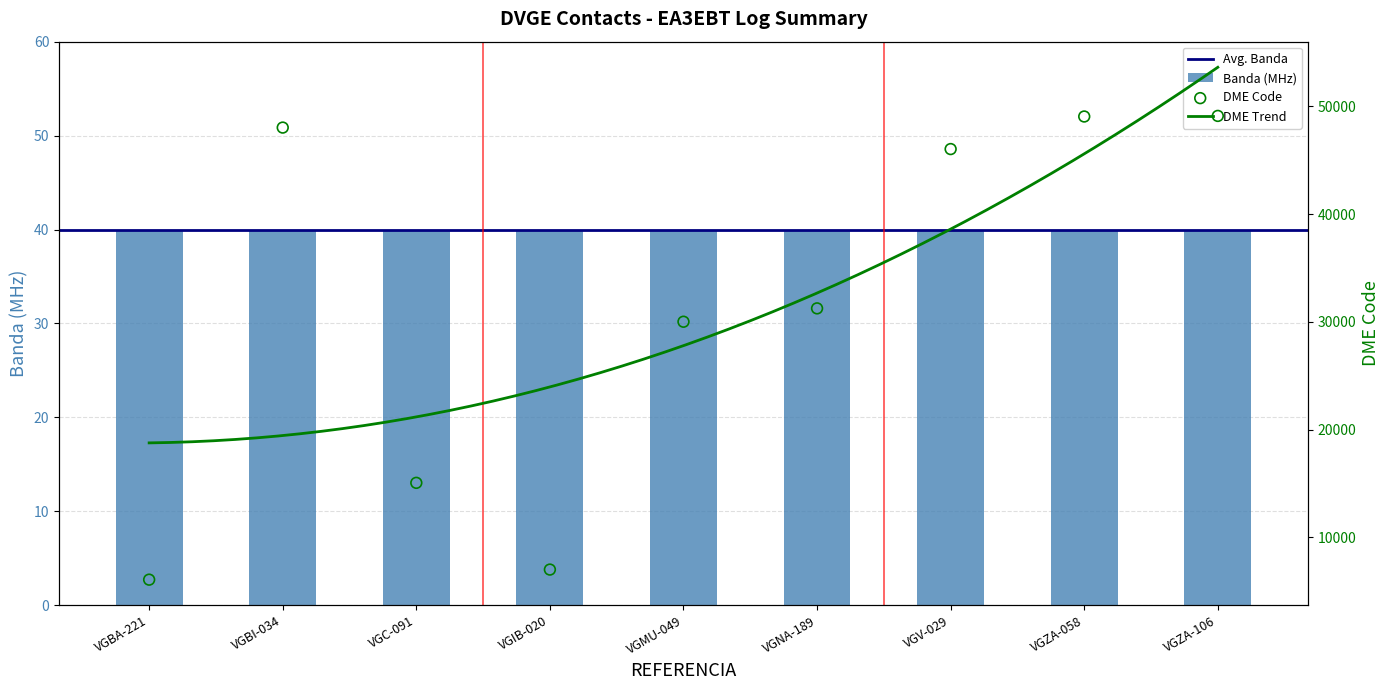

What is the change in value from VGBI-034 to VGNA-189?

-16784